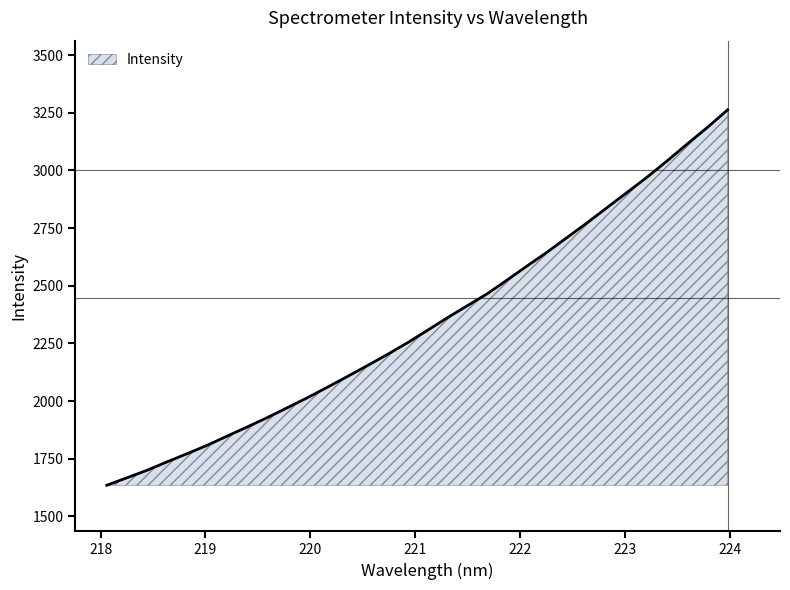

What is the greatest value displayed?

3262.2